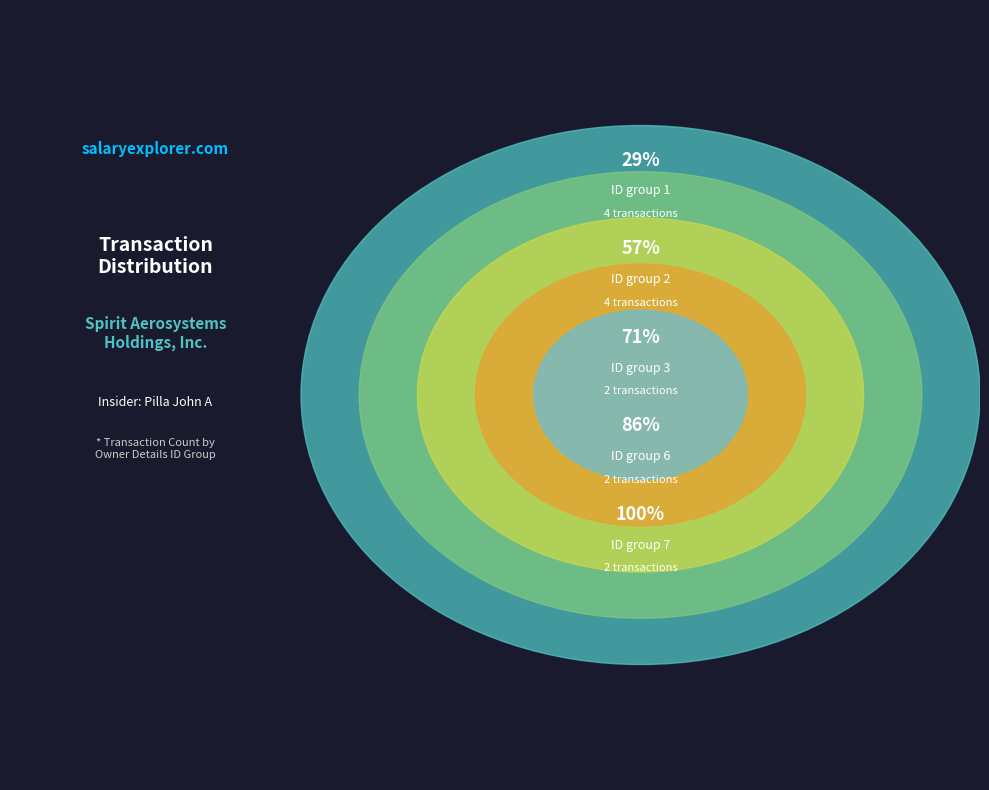

To the nearest percent, what percentage of the pie is rptOwnerDetailsId=7?

14%